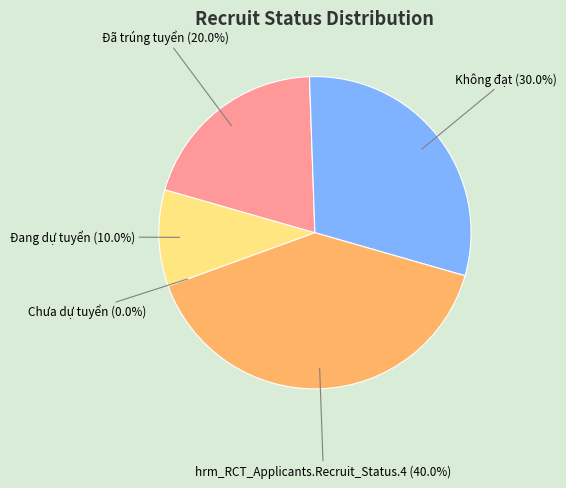

How many slices are in this pie chart?

5